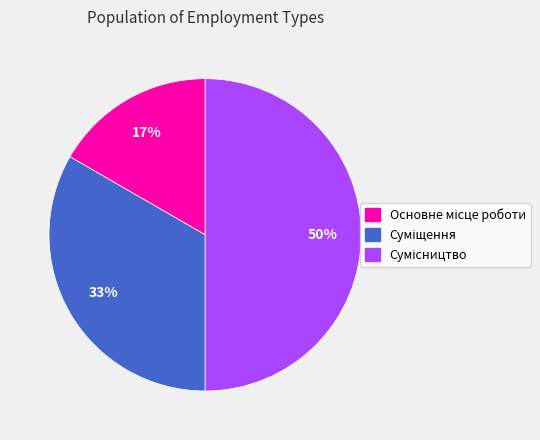

To the nearest percent, what is the difference between the largest and smallest slice percentages?

33%